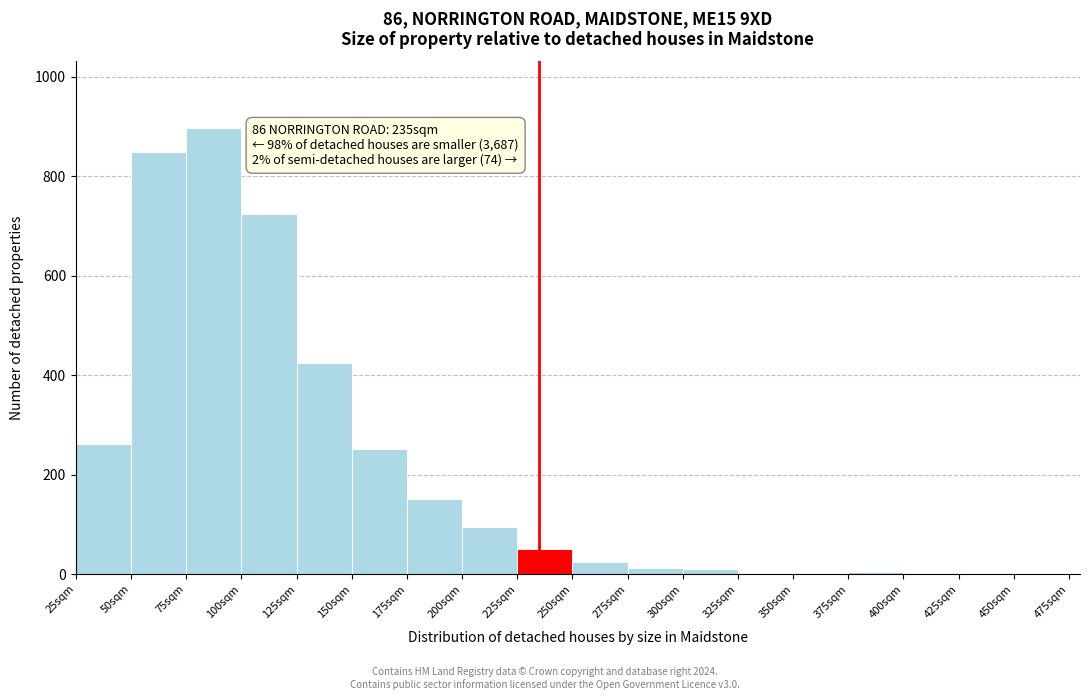

Over which range of the x-axis is the bar tallest?

75 to 100